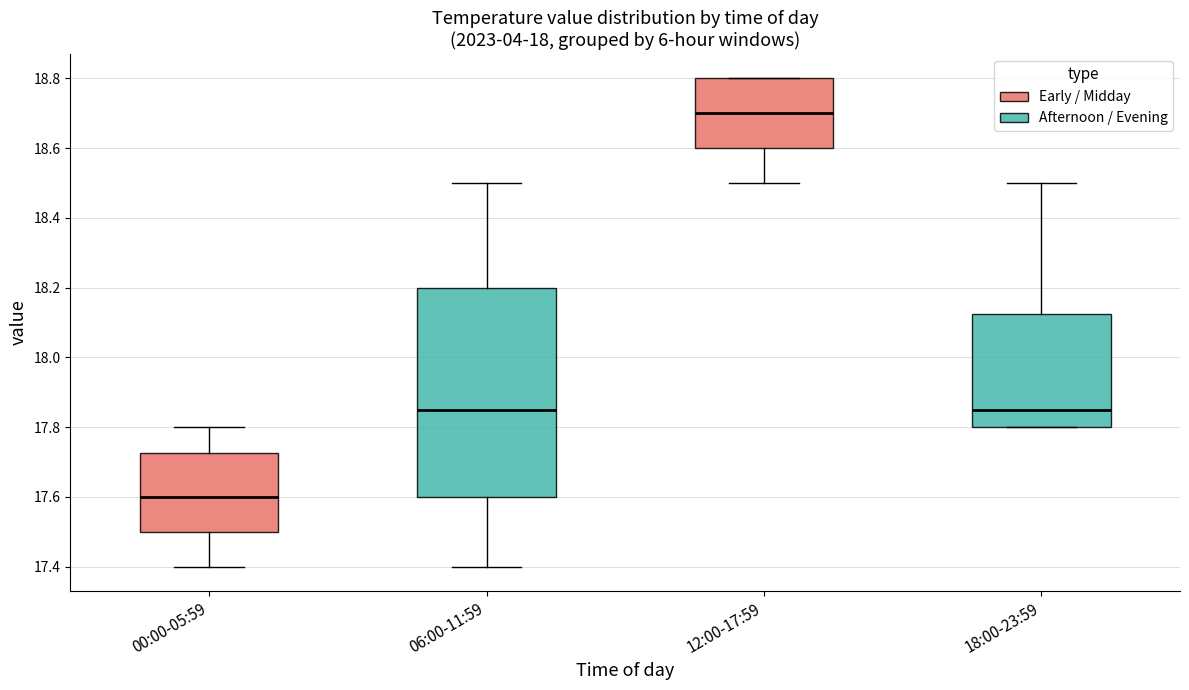

Reading left to right, transcribe this box plot: for each box, give where its median line is, the range the box spans, and where its two whiskers end, as read against the y-axis. The values are not printed on the chart, so give them approximately, as read against the axis.

00:00-05:59: median 17.60, box 17.50 to 17.72, whiskers 17.40 to 17.80
06:00-11:59: median 17.86, box 17.60 to 18.20, whiskers 17.40 to 18.50
12:00-17:59: median 18.70, box 18.60 to 18.80, whiskers 18.50 to 18.80
18:00-23:59: median 17.86, box 17.80 to 18.12, whiskers 17.80 to 18.50